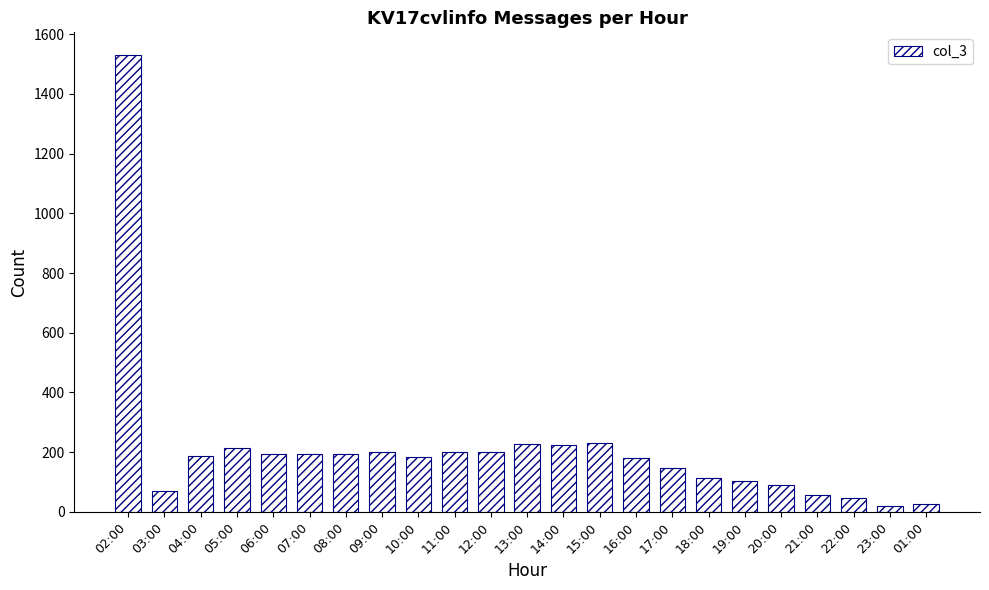

Are the bars horizontal?

No